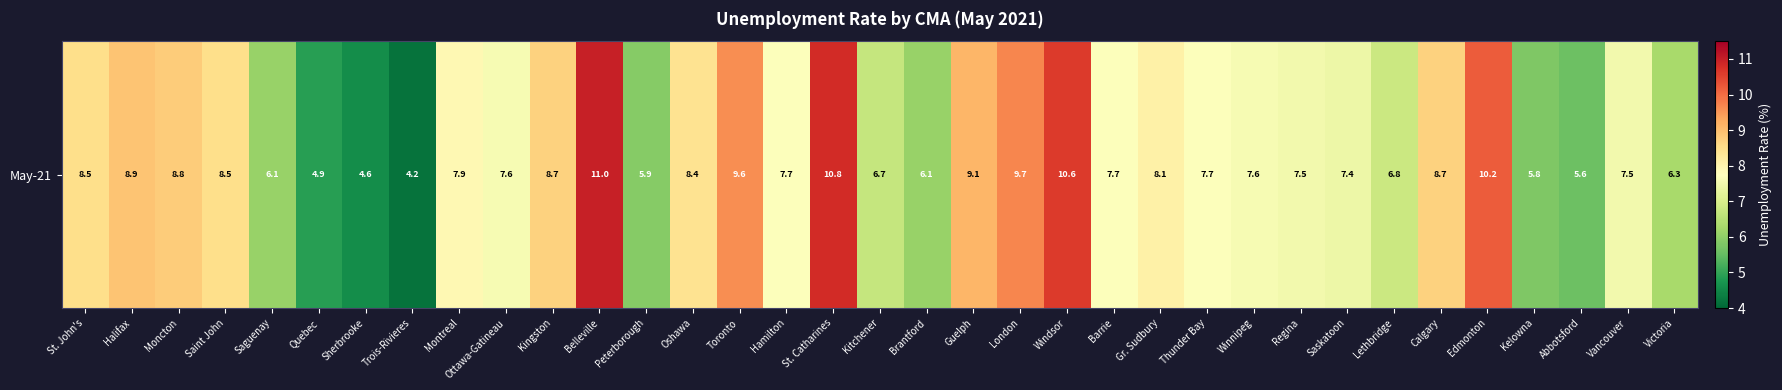

List the labels in order of value, largest first.

Belleville, St. Catharines, Windsor, Edmonton, London, Toronto, Guelph, Halifax, Moncton, Kingston, Calgary, St. John's, Saint John, Oshawa, Gr. Sudbury, Montreal, Hamilton, Barrie, Thunder Bay, Ottawa-Gatineau, Winnipeg, Regina, Vancouver, Saskatoon, Lethbridge, Kitchener, Victoria, Saguenay, Brantford, Peterborough, Kelowna, Abbotsford, Quebec, Sherbrooke, Trois-Rivieres